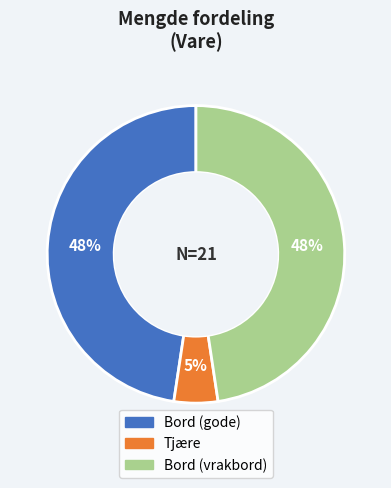

The Bord (vrakbord) slice represents 48% of the pie. True or false?

True